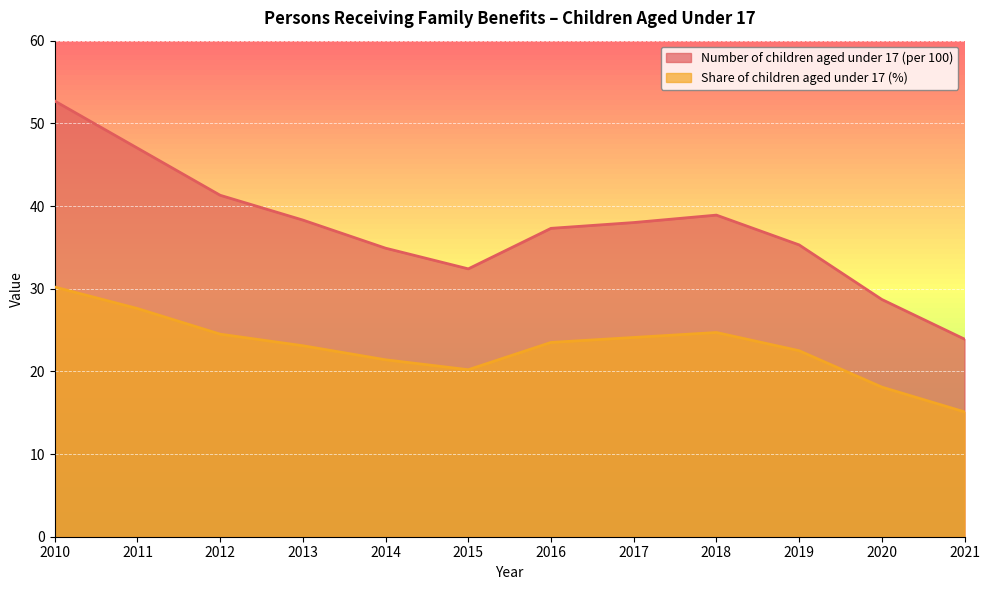

What is the spread (max minus min) of values at 2019?

12.8